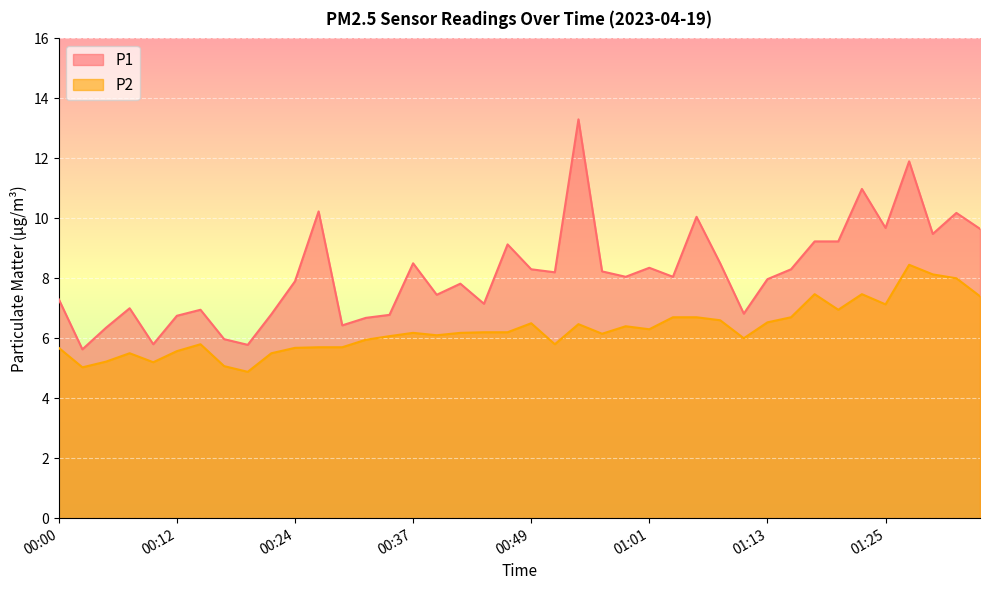

What is the difference between the maximum and minimum values in the P2 series?

3.6